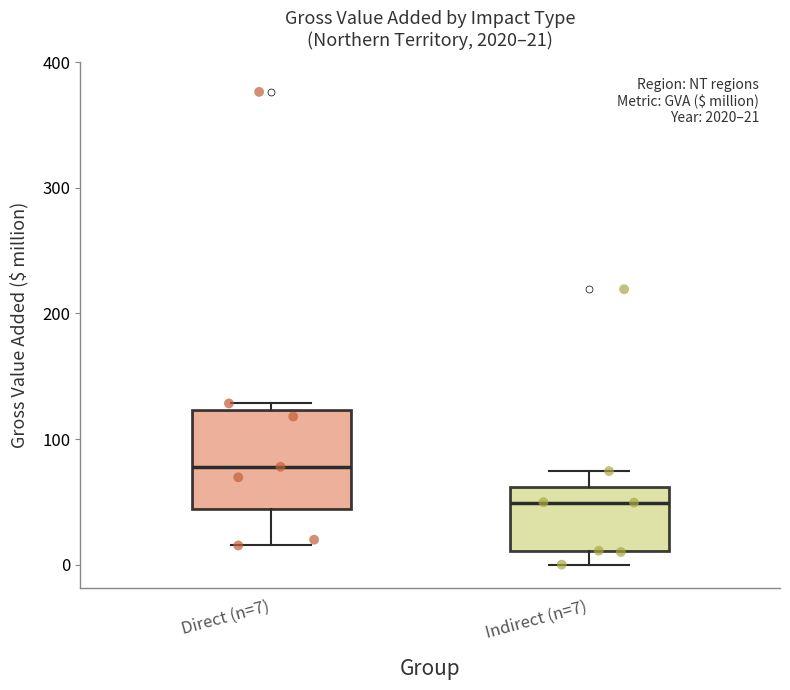

Comparing the boxes themselves (not the whiskers), which one is the tallest?

Direct (n=7)